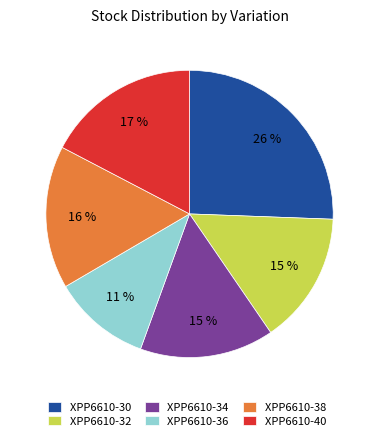

Count the number of slices in the pie.

6